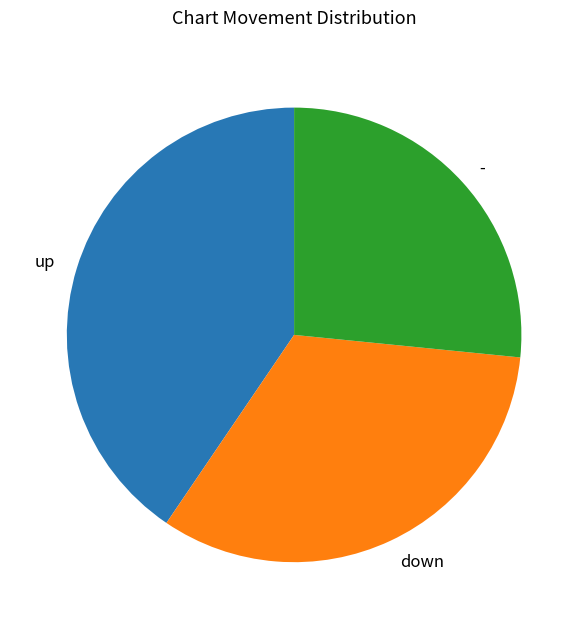

True or false: - accounts for 12% of the total.

False